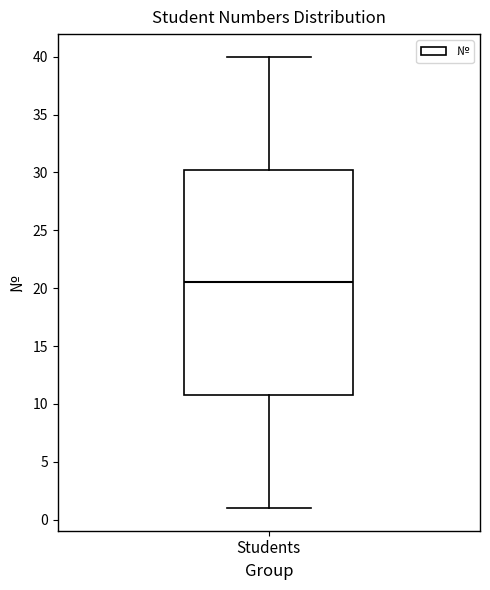

Where is the upper edge of the box for Students on the y-axis? The values are not printed on the chart, so give them approximately, as read against the axis.

30.5